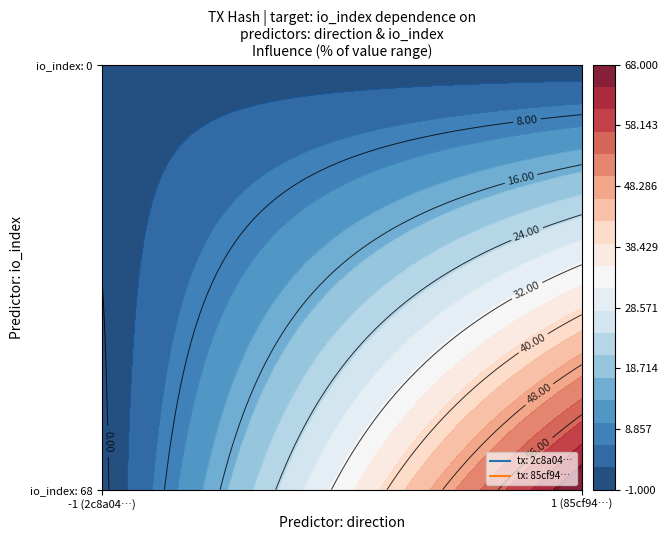

Count the number of data series in this chart.

2